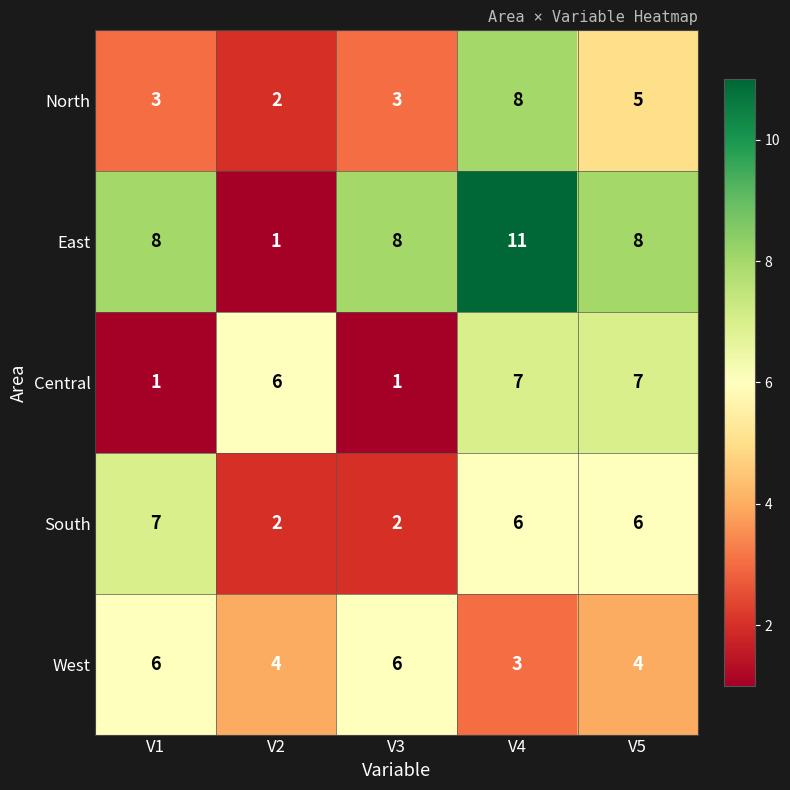

Between V3 and V4, which series saw the biggest shift?

Central